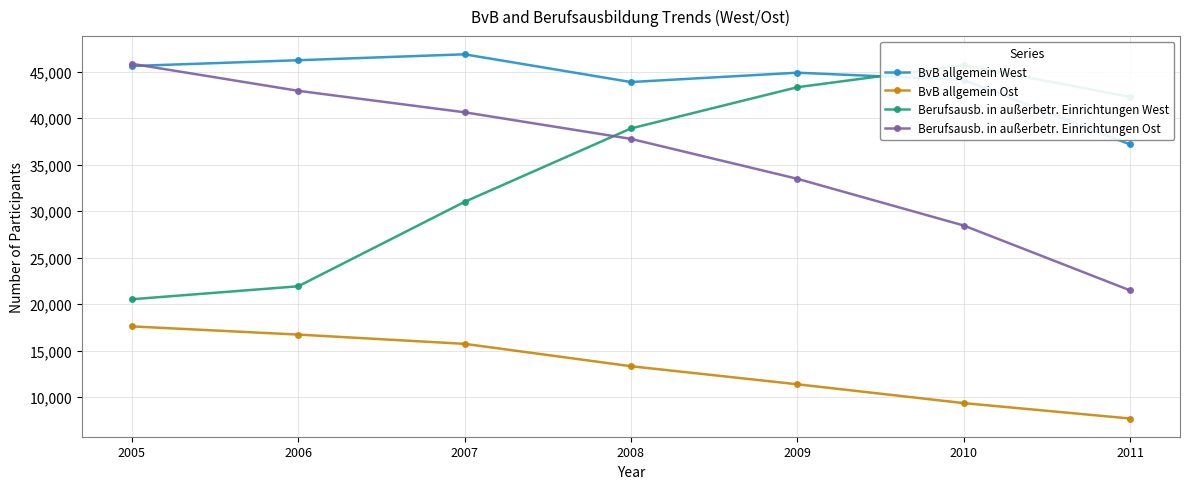

What is the value of the BvB allgemein Ost point at the 1st from the left?

17596.0